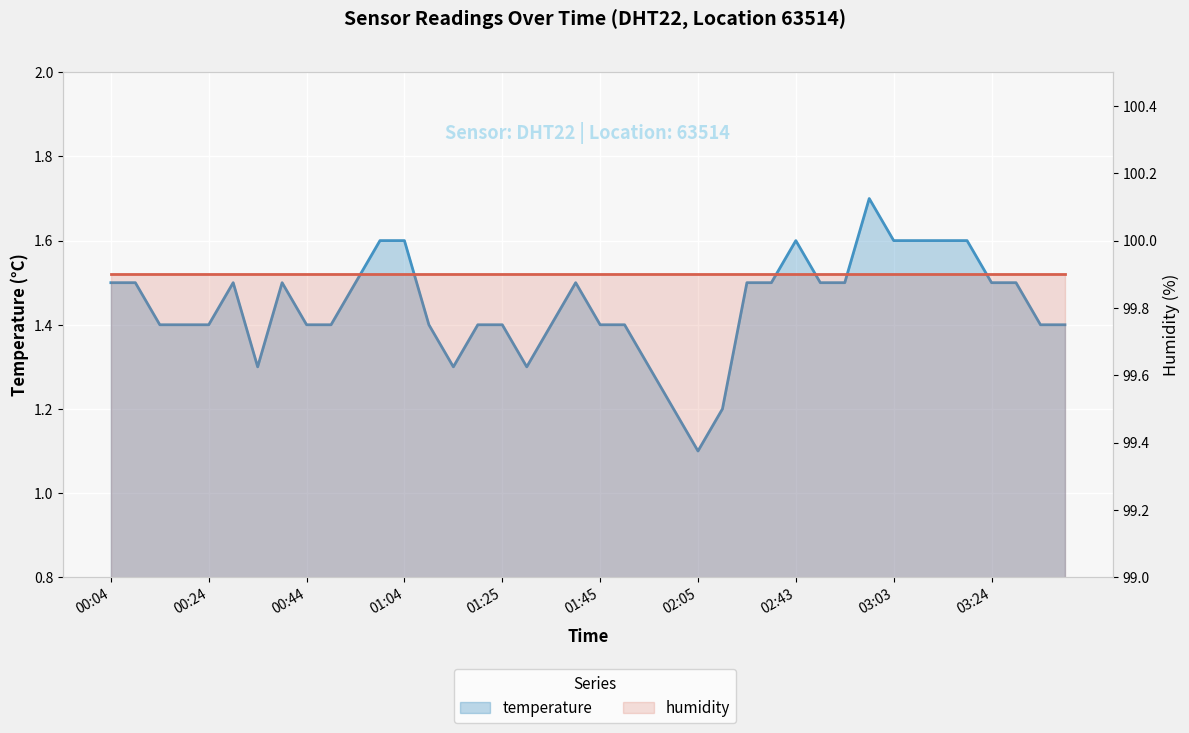

List the labels in order of value, smallest first.

02:05, 02:00, 02:10, 00:34, 01:14, 01:30, 01:55, 00:14, 00:19, 00:24, 00:44, 00:49, 01:09, 01:20, 01:25, 01:35, 01:45, 01:50, 03:35, 03:40, 00:04, 00:09, 00:29, 00:39, 00:54, 01:40, 02:27, 02:38, 02:48, 02:53, 03:24, 03:29, 00:59, 01:04, 02:43, 03:03, 03:08, 03:14, 03:19, 02:58